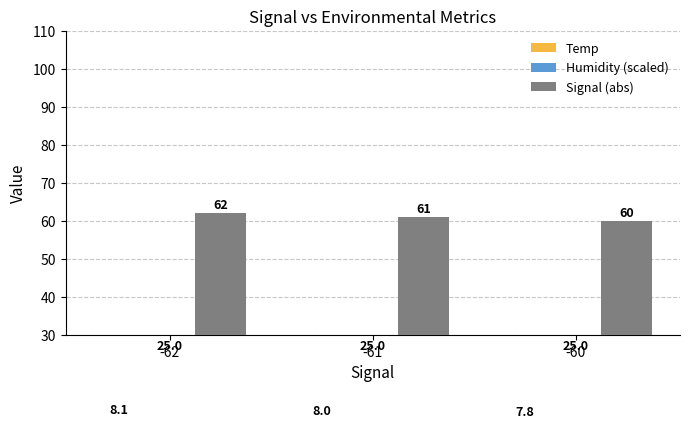

Where is Signal (abs) nearest to the value 61?

-61